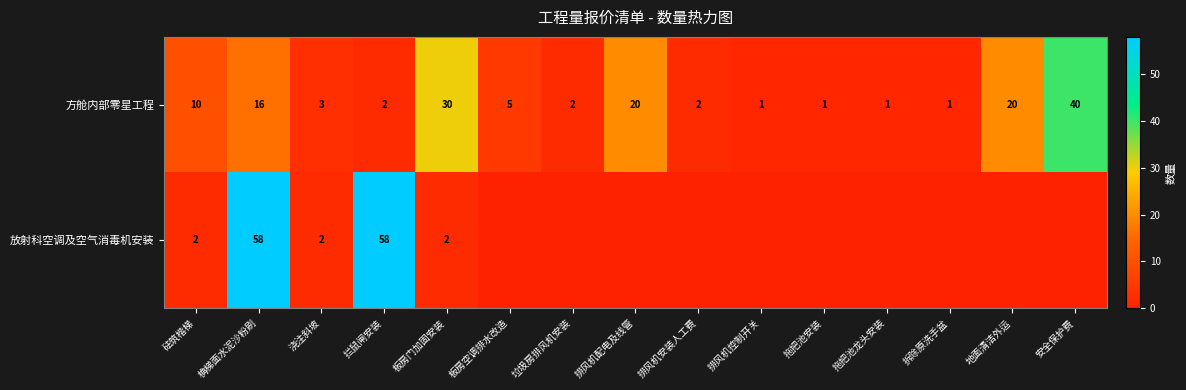

True or false: 方舱内部零星工程 has a value of 2 at 排风机安装人工费.

True